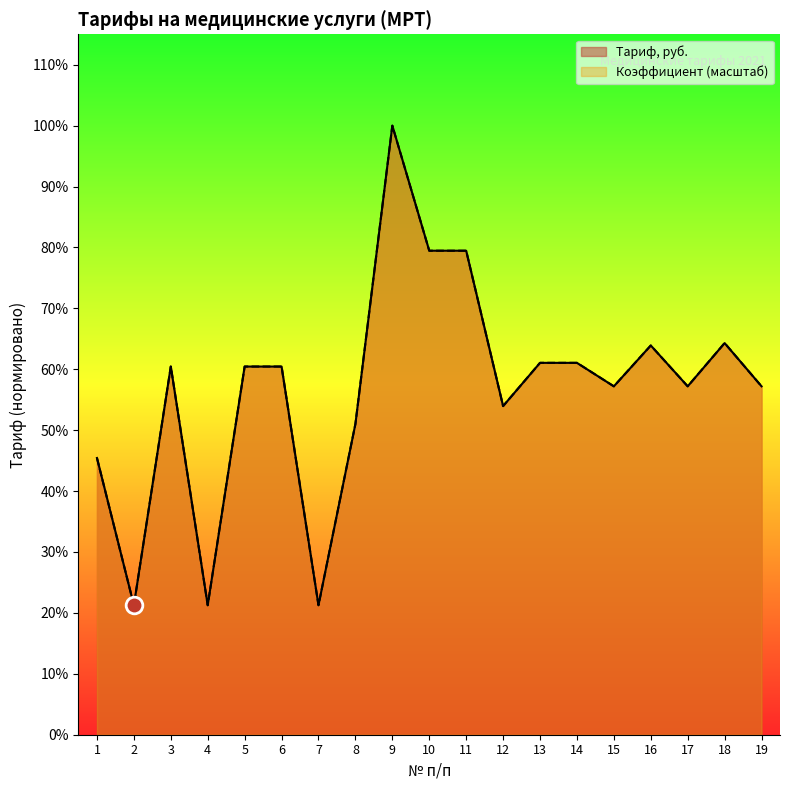

Does the chart display data point markers on the line(s)?

No